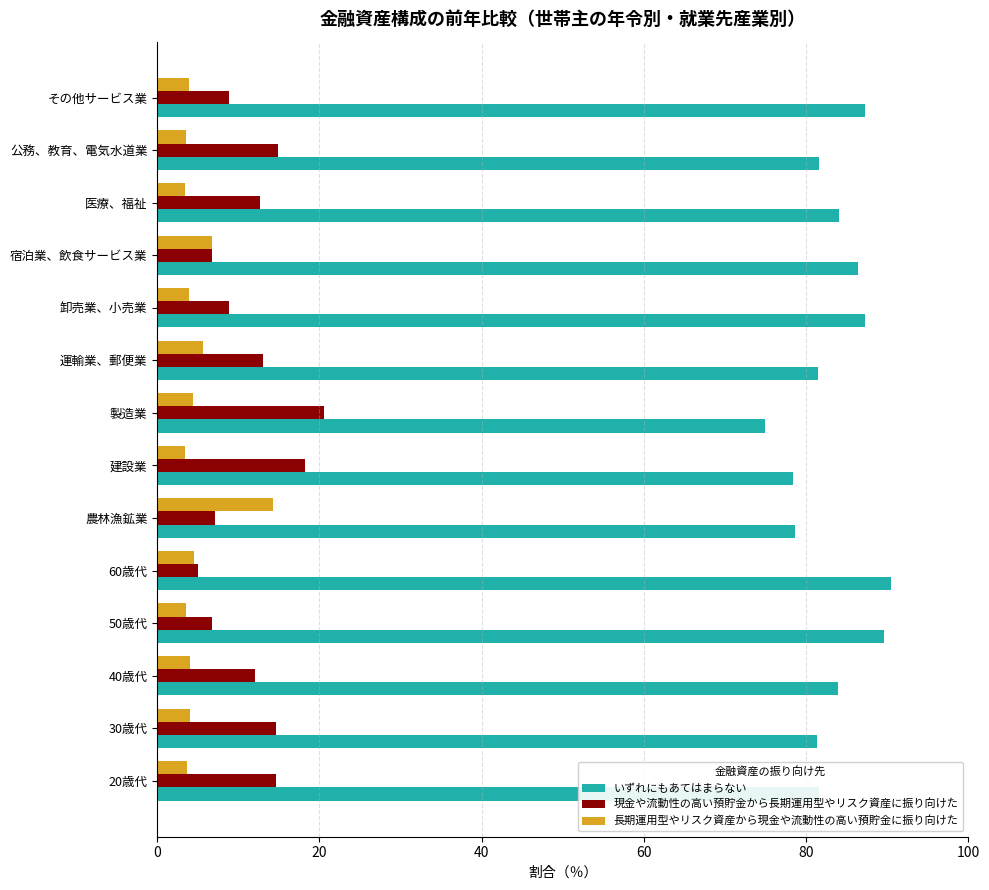

What is the spread (max minus min) of values at 製造業?

70.5